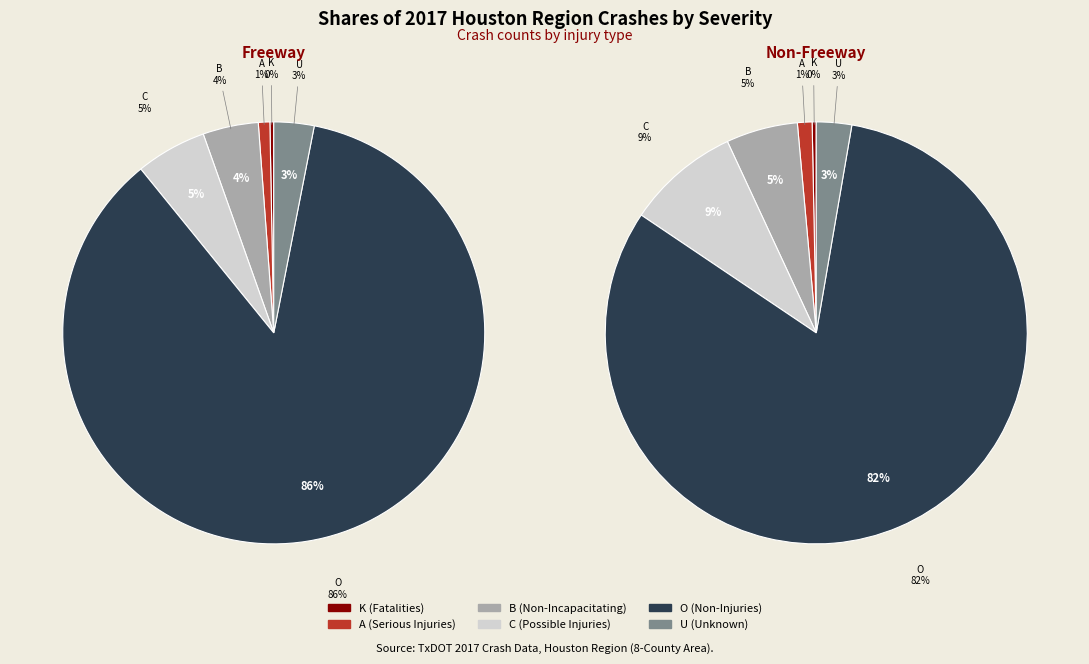

True or false: B (Non-Incapacitating) accounts for 4% of the total.

True